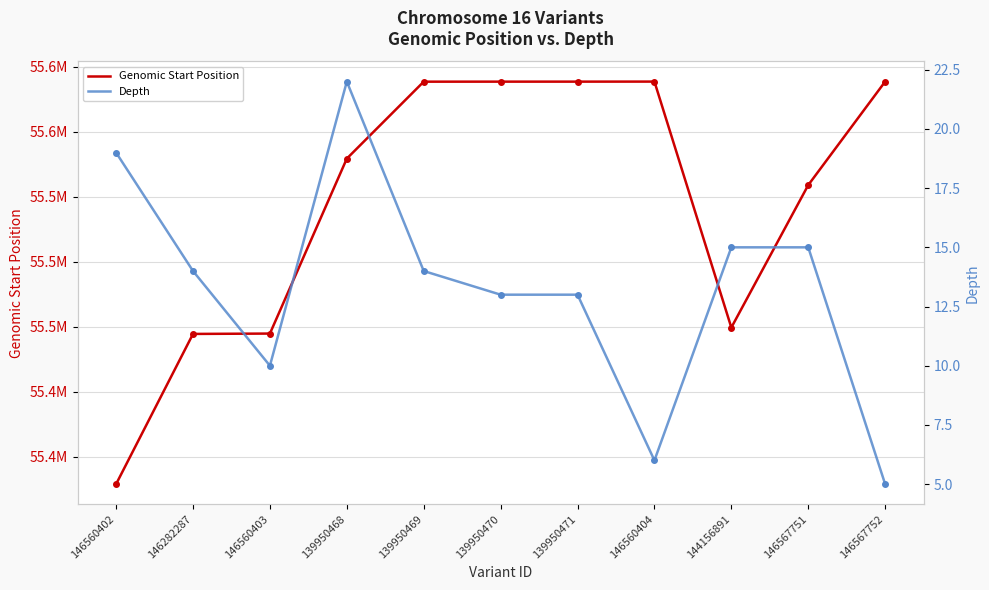

What is the sum of the Depth values at 146560402 and 146560403?

29